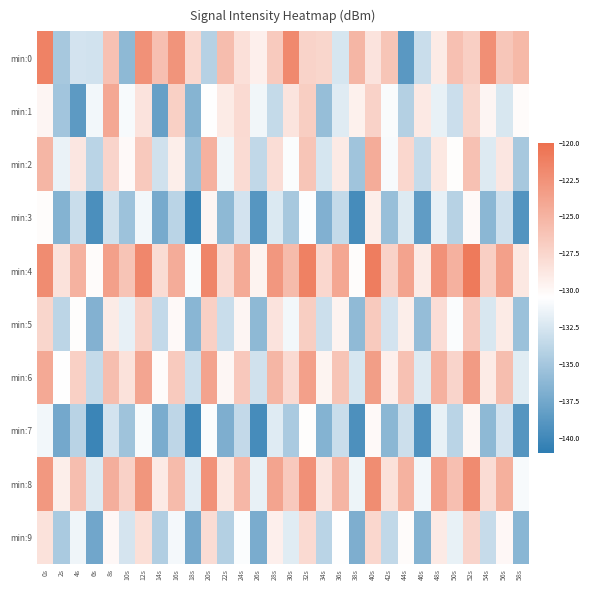

What is the difference between the highest and lowest values at 50s?

9.3